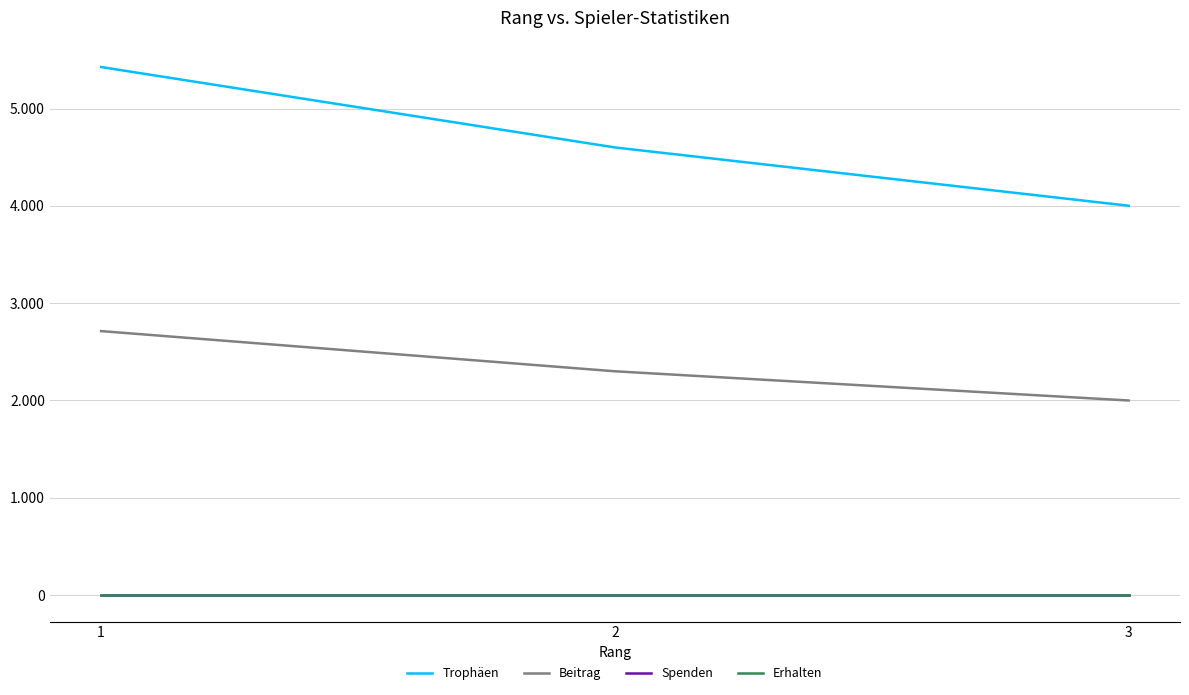

What is the spread (max minus min) of values at 3?

4001